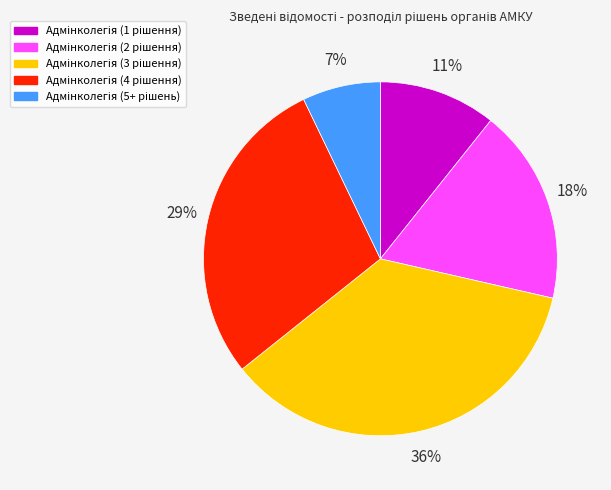

Does any single category account for the majority?

No